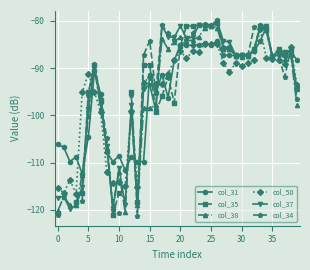

Where is the first local minimum for col_34?

13